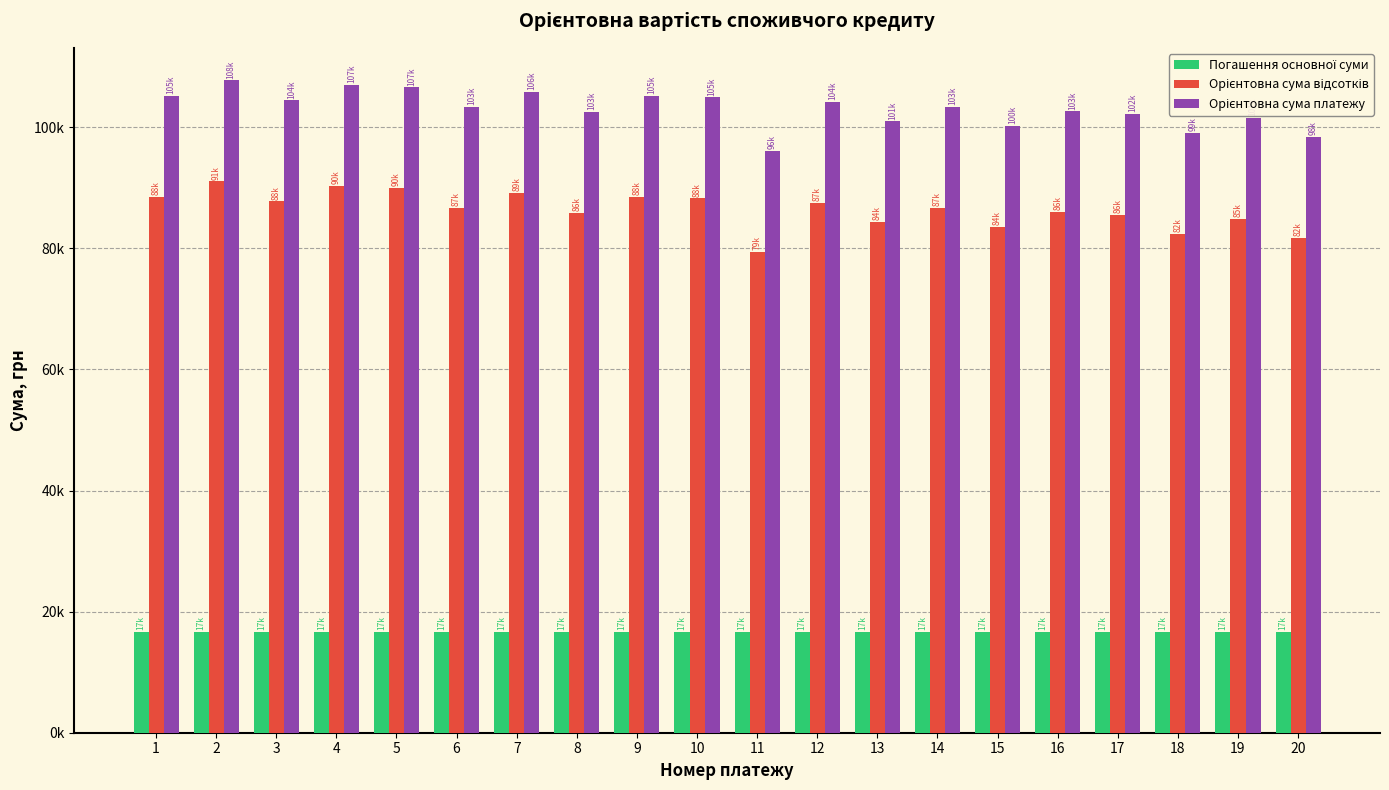

Are the bars horizontal?

No